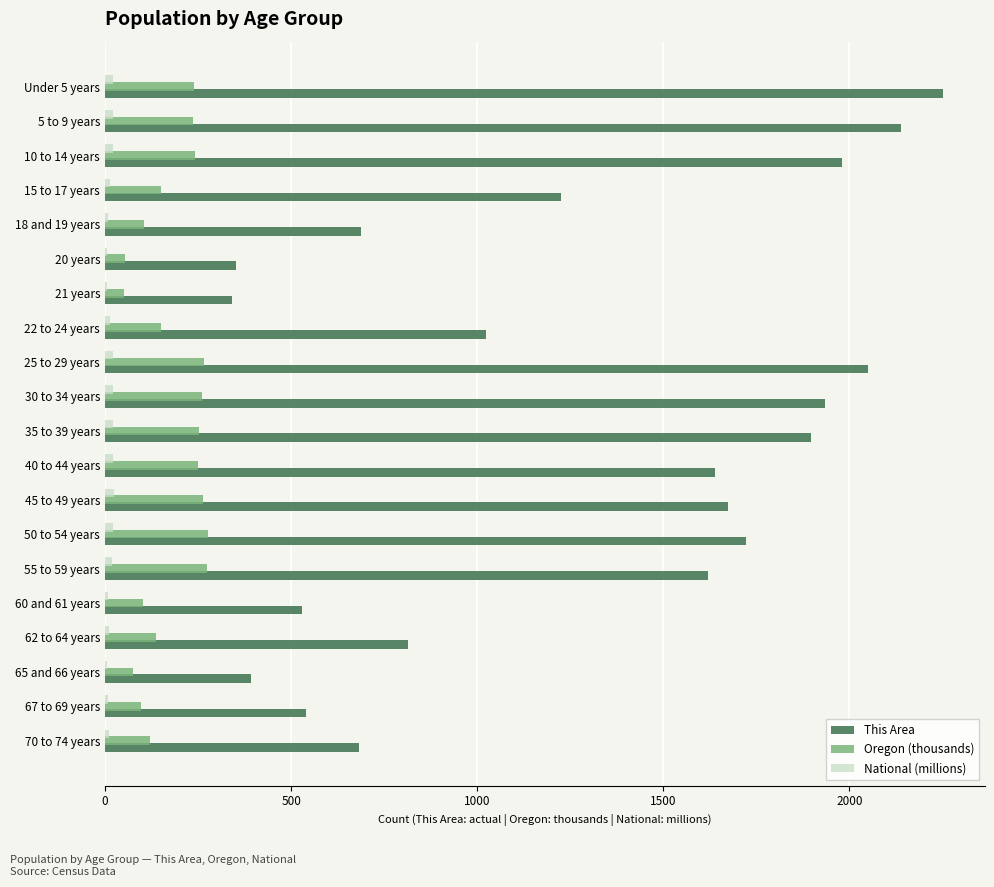

Between 5 to 9 years and 20 years, which series saw the biggest shift?

This Area